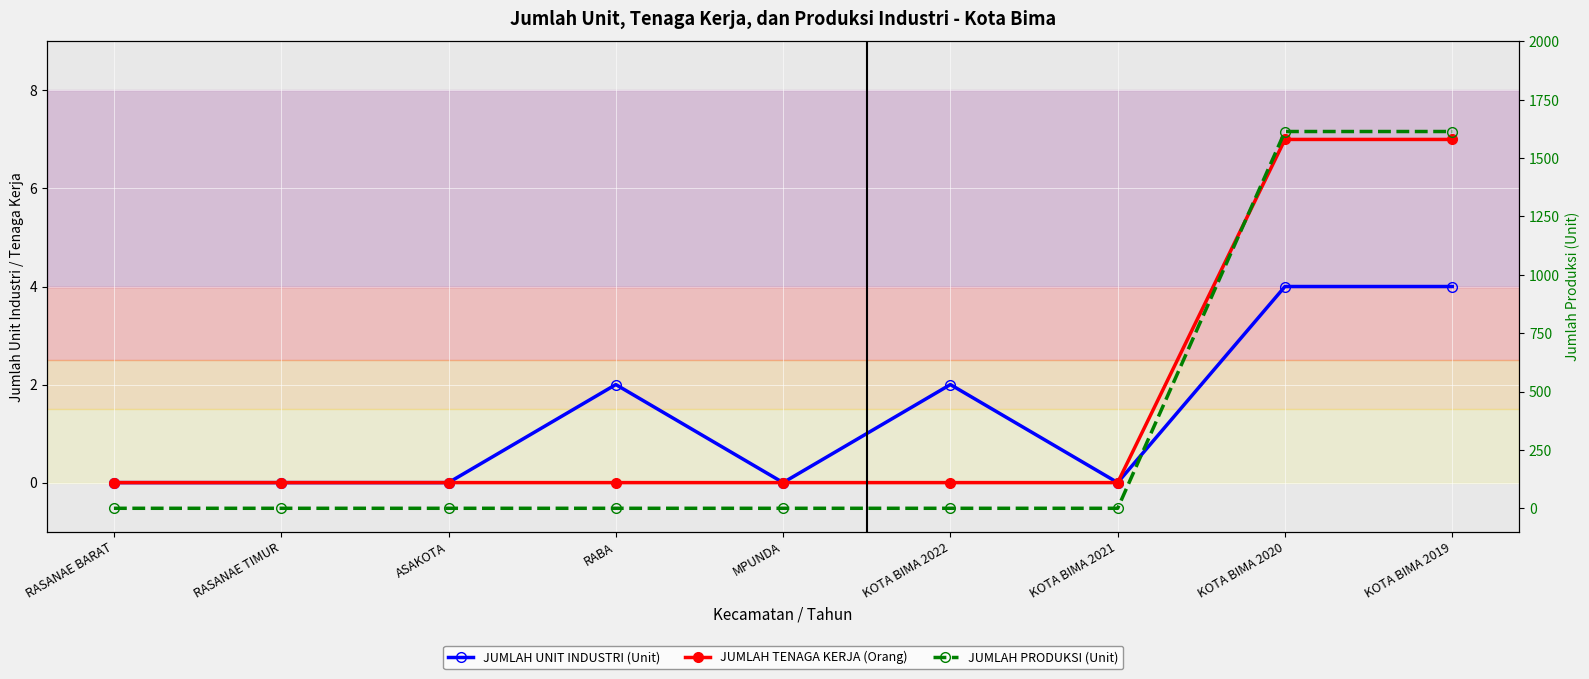

At which label is JUMLAH TENAGA KERJA (Orang) closest to 3?

RASANAE BARAT